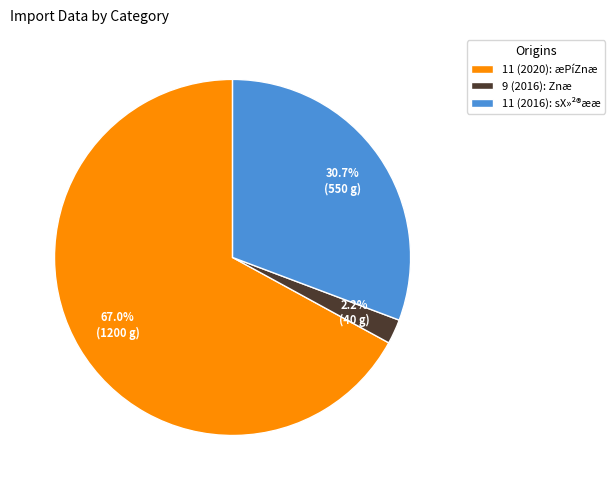

How many slices are in this pie chart?

3